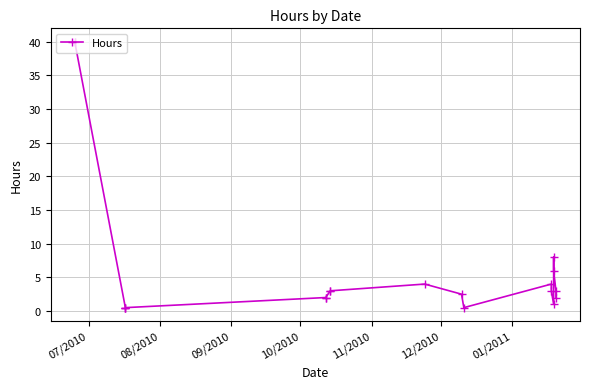

Reading left to right, list all the values displayed in this chart.

40.0	40.0	0.5	0.5	0.5	2.0	2.0	3.0	3.0	4.0	2.5	0.5	4.0	3.0	1.0	8.0	6.0	3.0	2.0